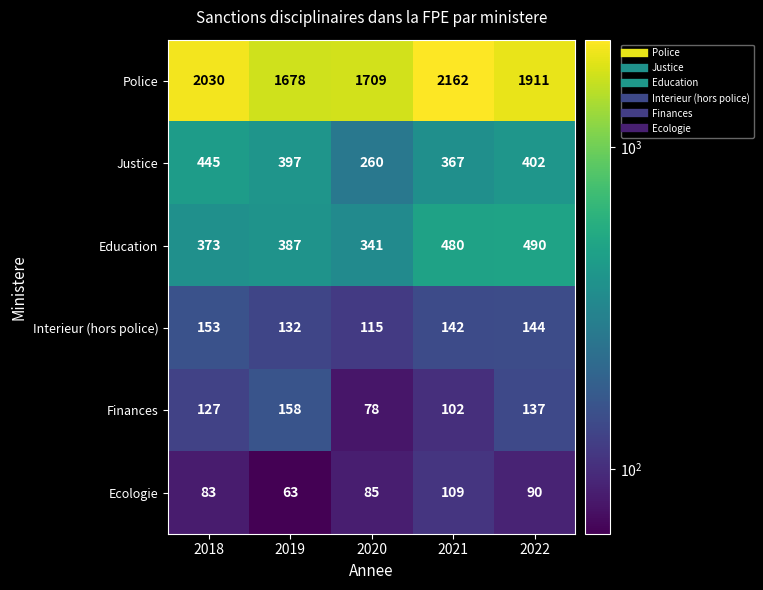

What is the difference between the maximum and minimum values in the Finances series?

80